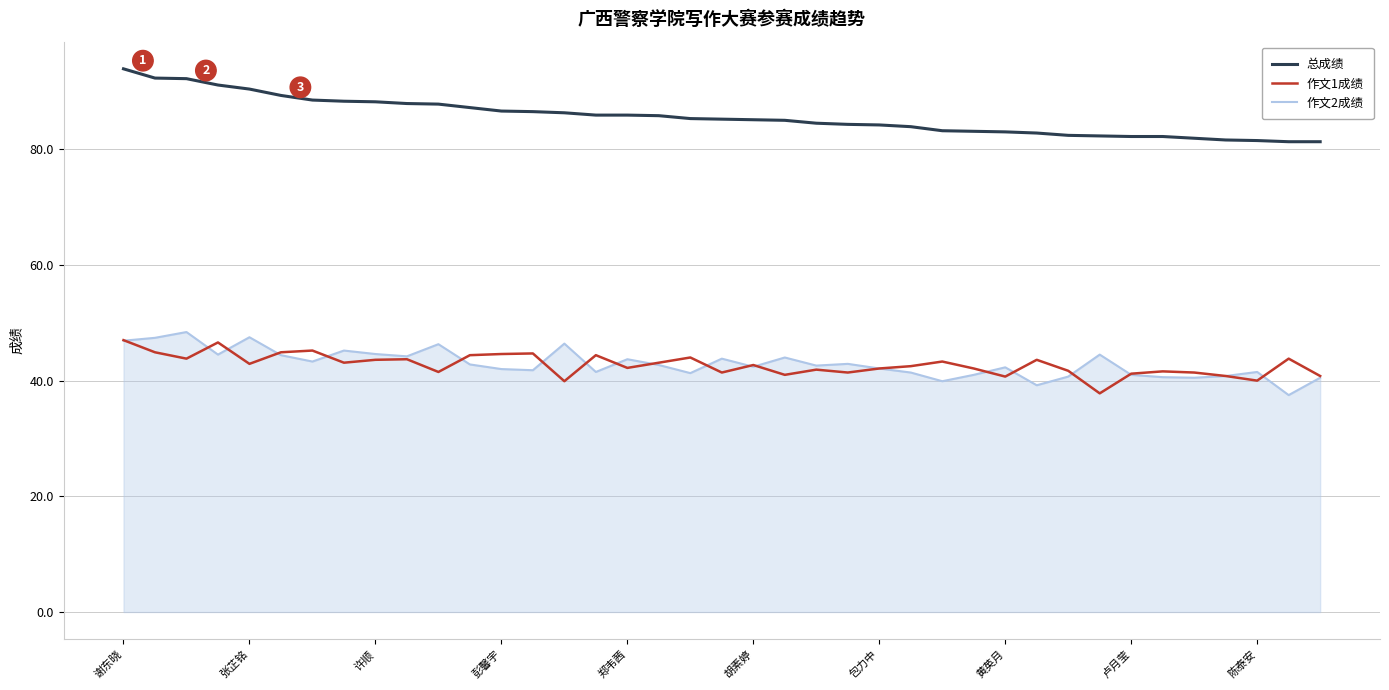

What is the maximum value for 作文2成绩?

48.4